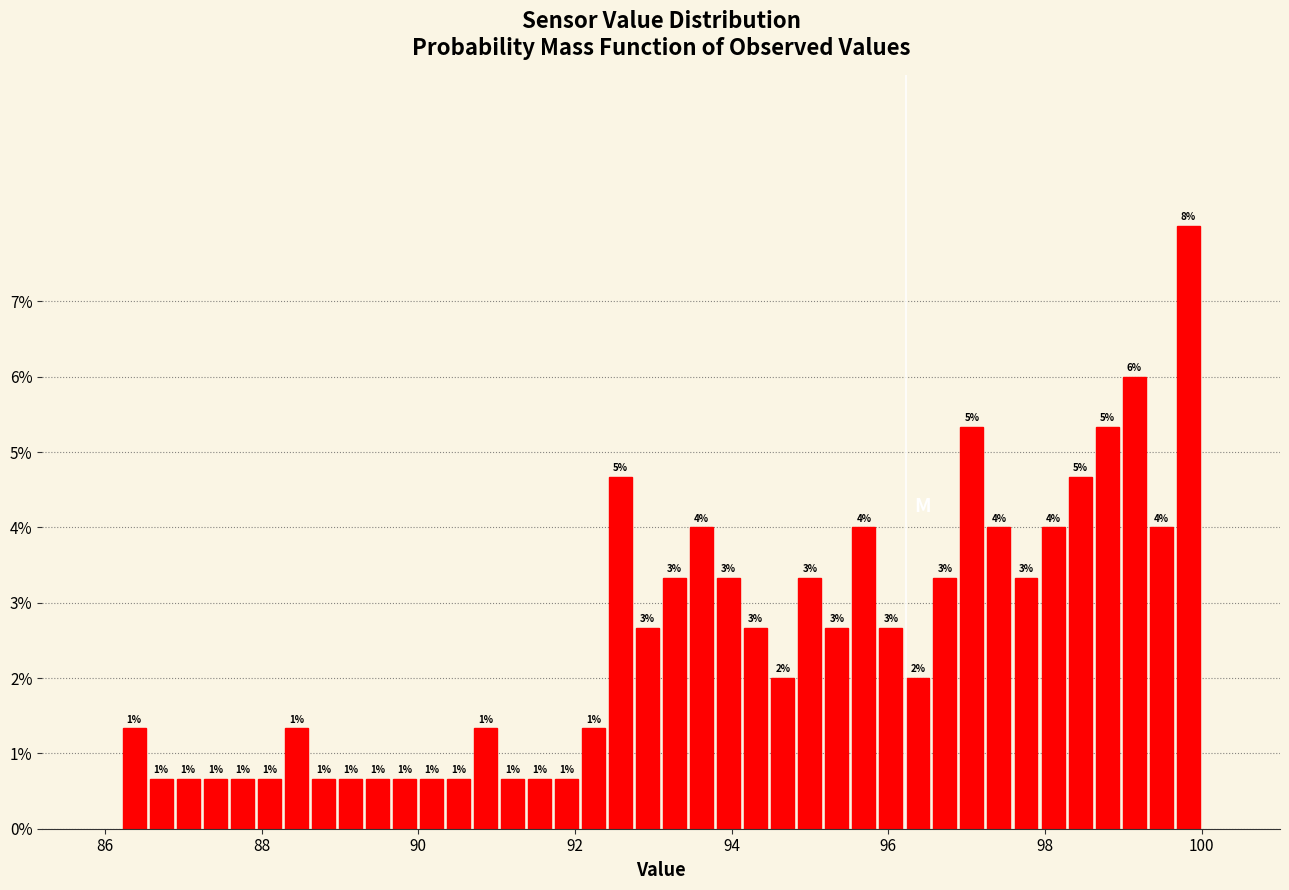

Read against the x-axis, roughly where is the centre of the tallest bar?

99.8